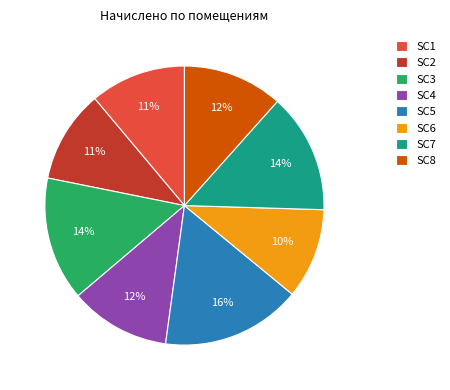

Count the number of slices in the pie.

8